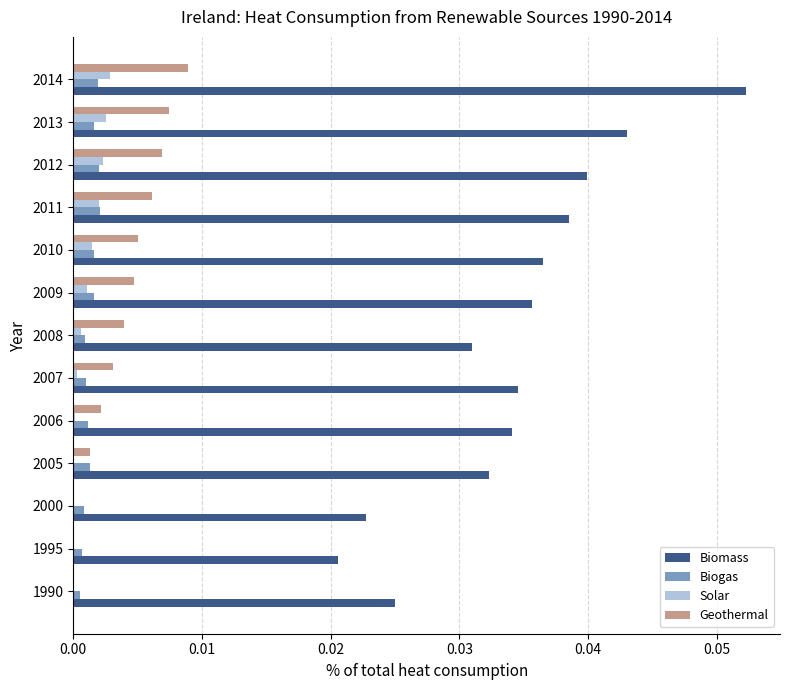

Which series has the largest range (max minus min)?

Biomass